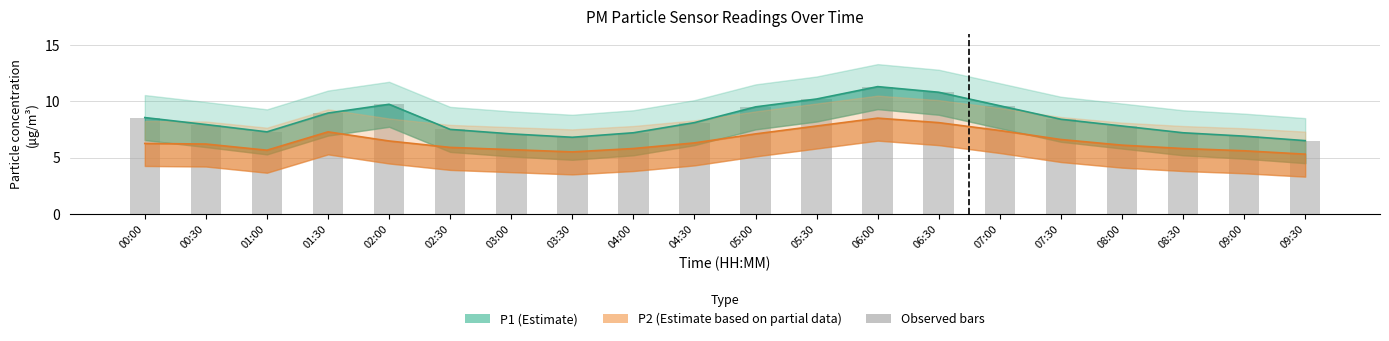

The value at 02:30 is 7.5. True or false?

True